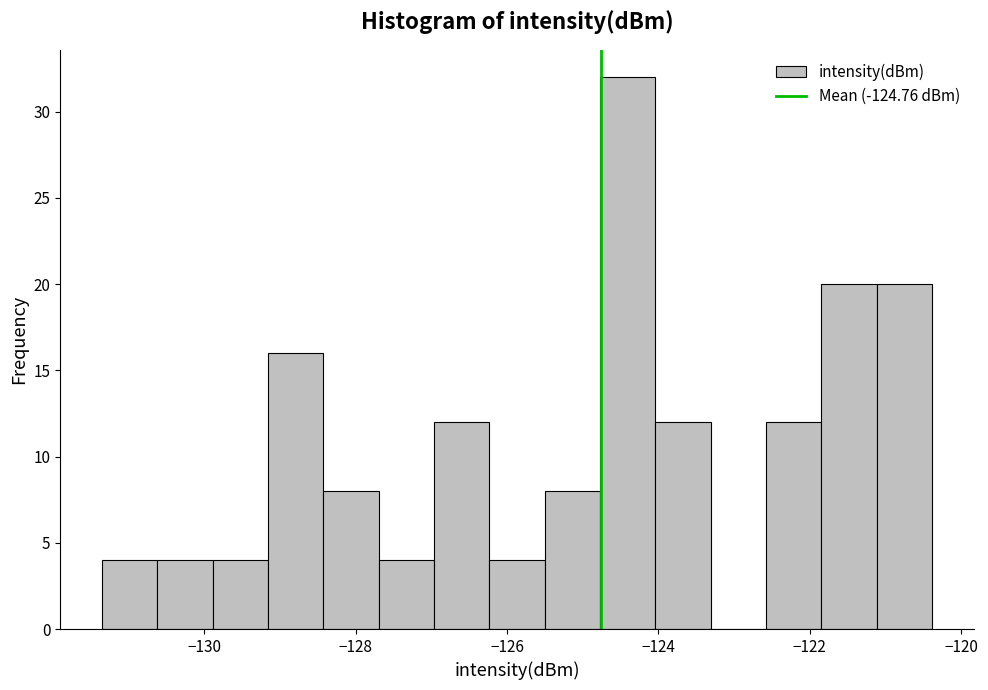

Around what value on the x-axis is the tallest bar? Give the approximate position of its centre, as read against the axis.

-124.4